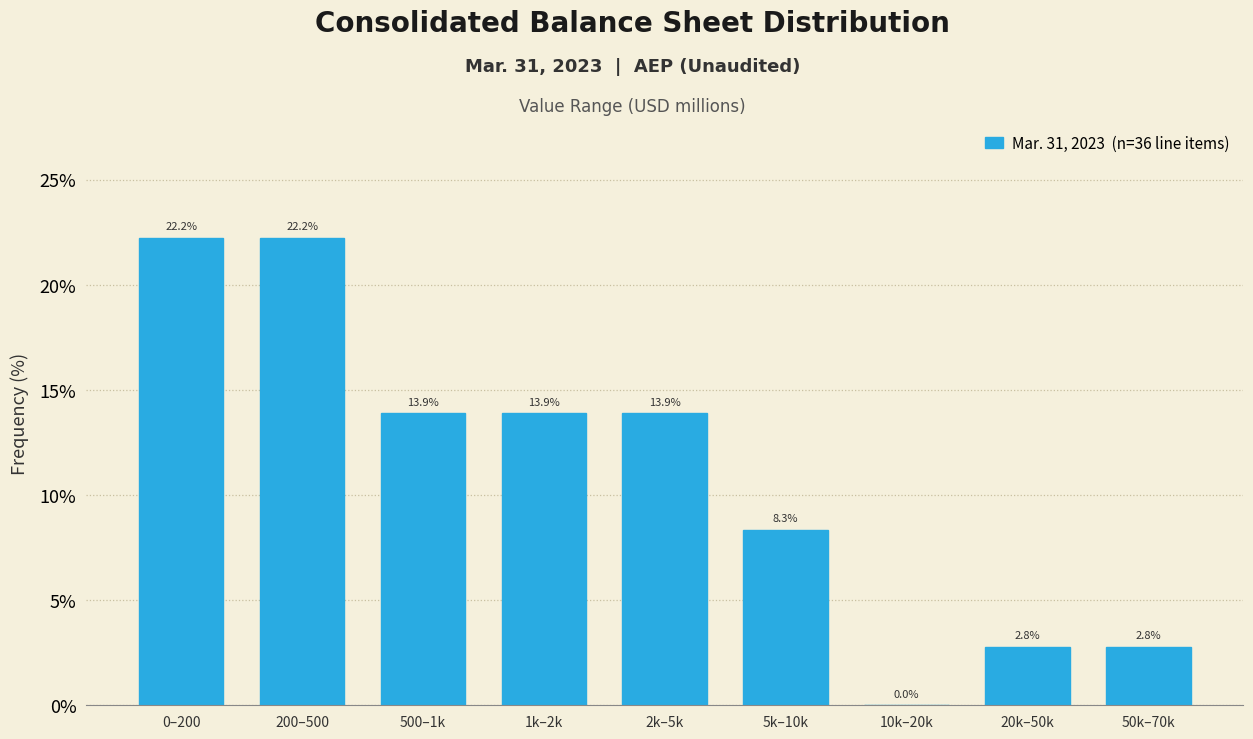

Reading right to left, extract all data points from this chart.

50k–70k=2.8	20k–50k=2.8	10k–20k=0.0	5k–10k=8.3	2k–5k=13.9	1k–2k=13.9	500–1k=13.9	200–500=22.2	0–200=22.2